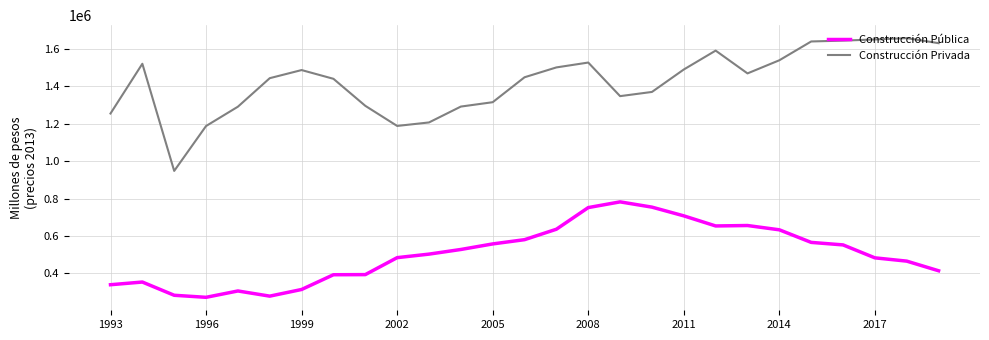

True or false: Construcción Pública and Construcción Privada cross at least once.

False